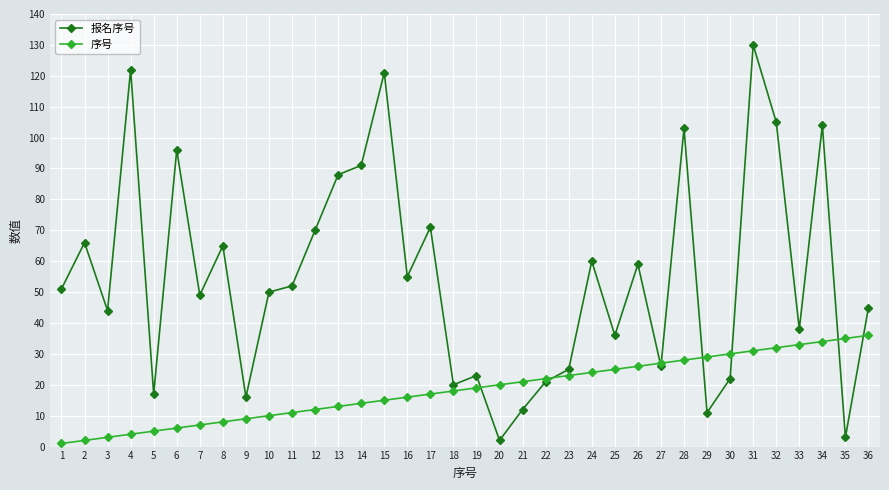

Count the number of categories in the chart.

36